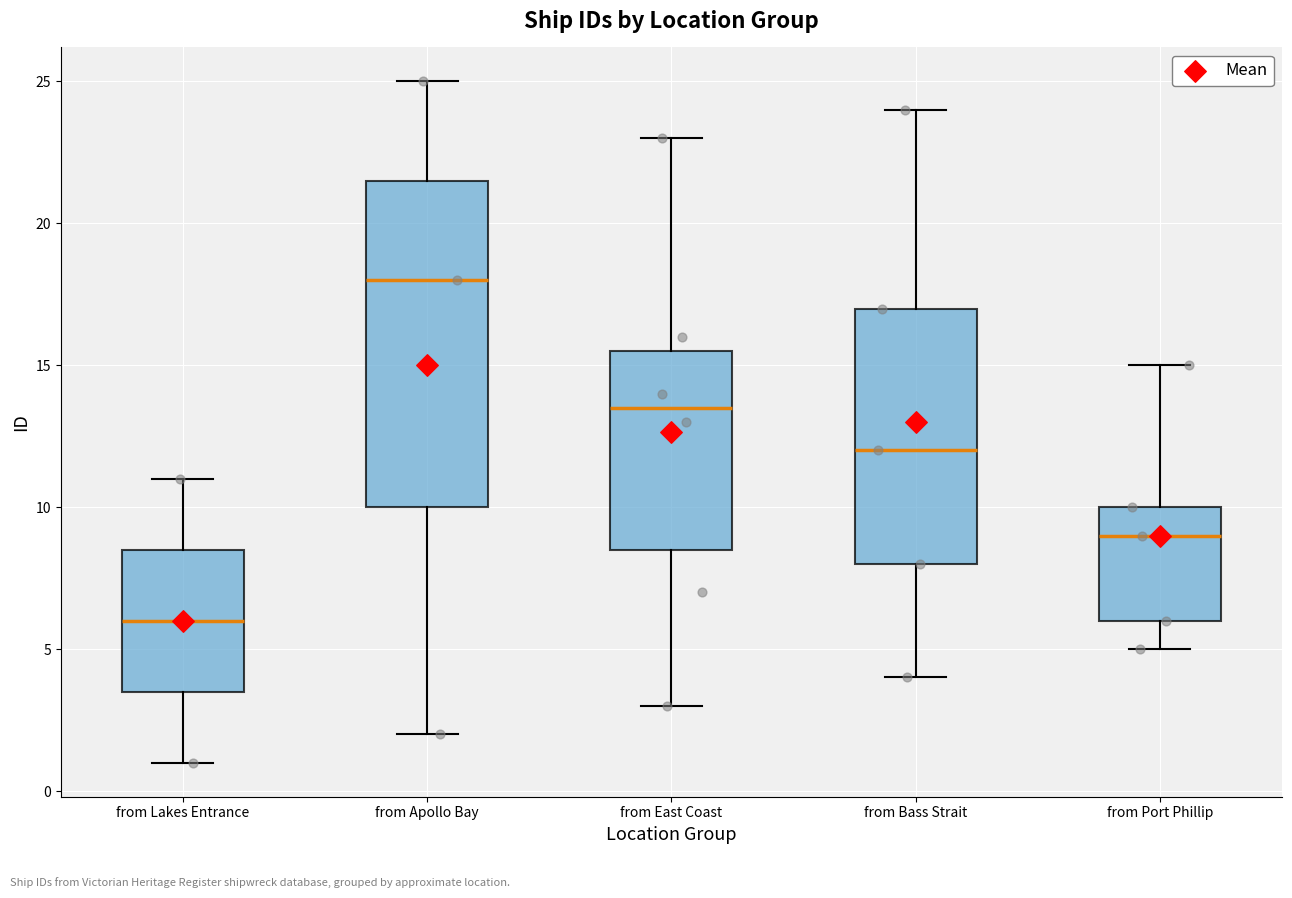

Reading left to right, read every box against the y-axis: the position of its median line, the range the box covers, and the ends of its whiskers. The values are not printed on the chart, so give them approximately, as read against the axis.

from Lakes Entrance: median 6.0, box 3.5 to 8.5, whiskers 1.0 to 11.0
from Apollo Bay: median 18.0, box 10.0 to 21.5, whiskers 2.0 to 25.0
from East Coast: median 13.5, box 8.5 to 15.5, whiskers 3.0 to 23.0
from Bass Strait: median 12.0, box 8.0 to 17.0, whiskers 4.0 to 24.0
from Port Phillip: median 9.0, box 6.0 to 10.0, whiskers 5.0 to 15.0